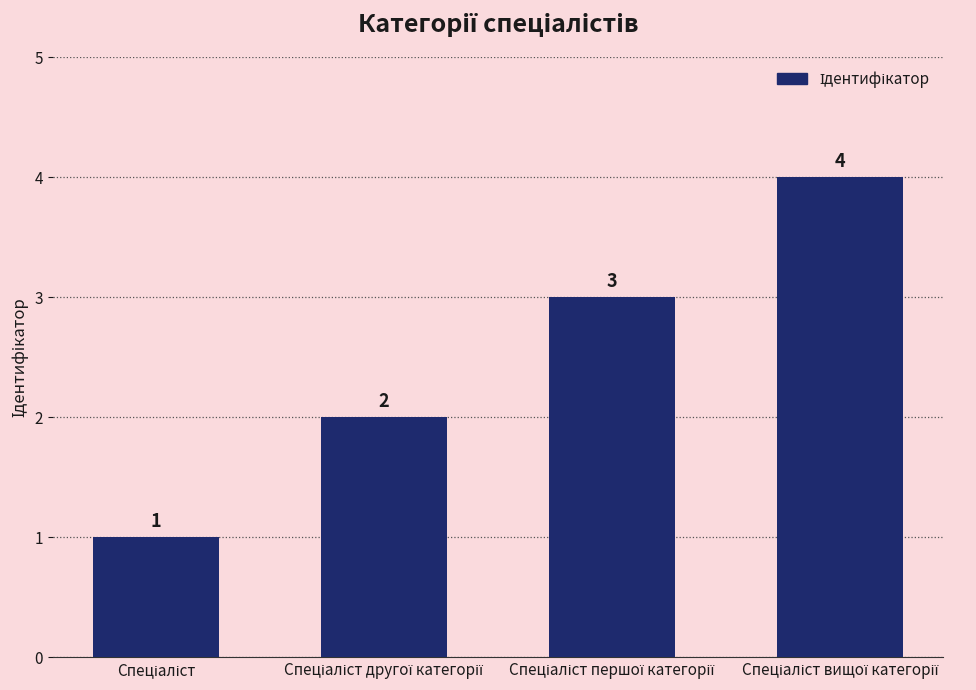

How many distinct data groups are displayed?

1